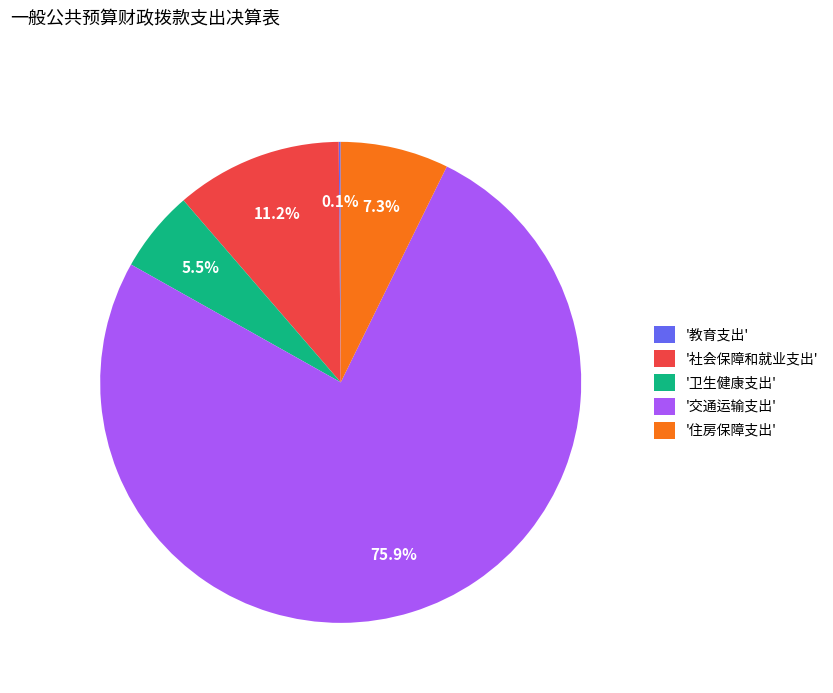

Is the sum of '社会保障和就业支出' and '住房保障支出' greater than half?

No